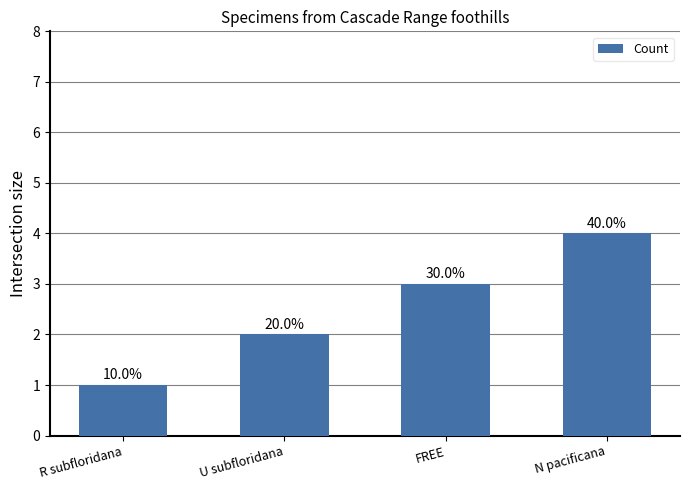

List the labels in order of value, largest first.

N pacificana, FREE, U subfloridana, R subfloridana